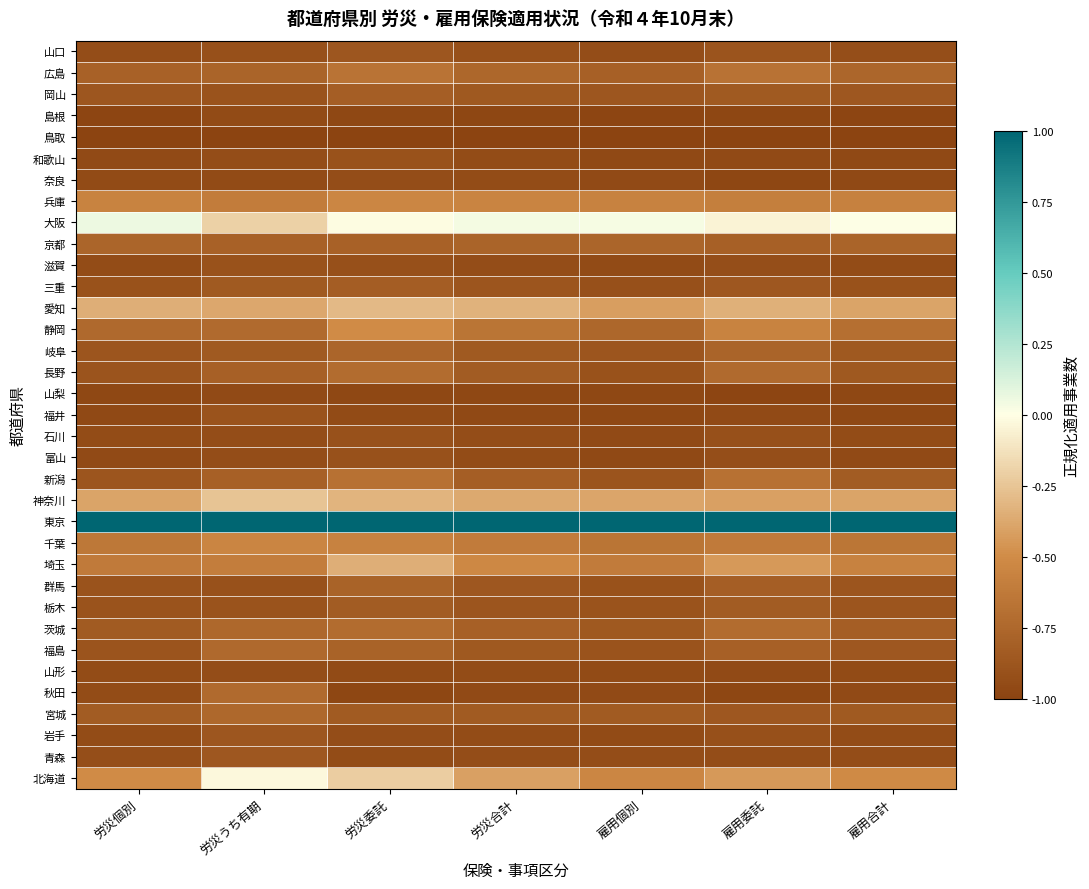

At which category is the sum across all series the highest?

労災委託